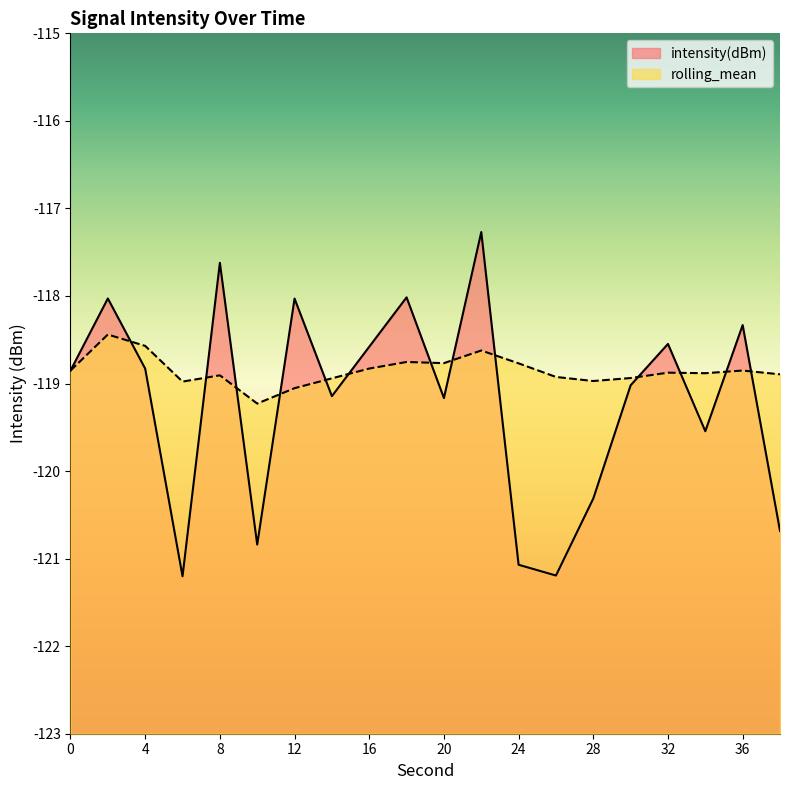

Rank the series by their maximum value, from highest to lowest.

intensity(dBm), rolling_mean